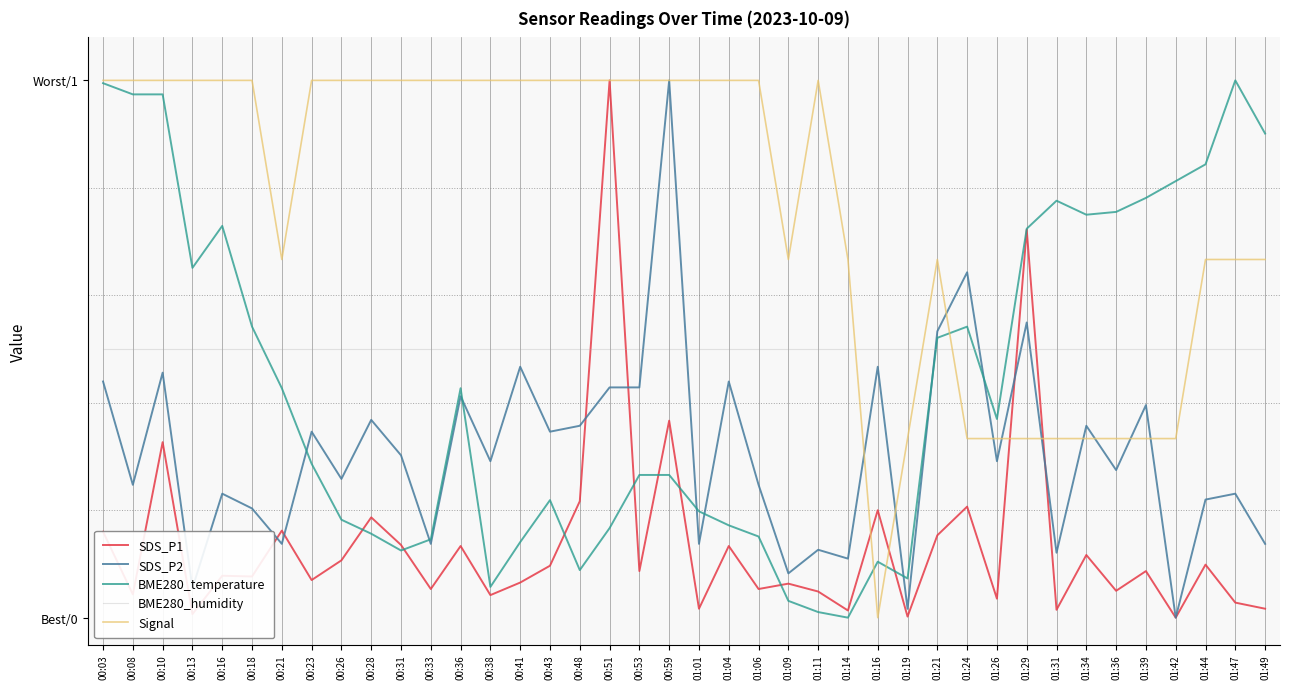

What is the difference between the Signal values at 01:39 and 01:47?

0.3